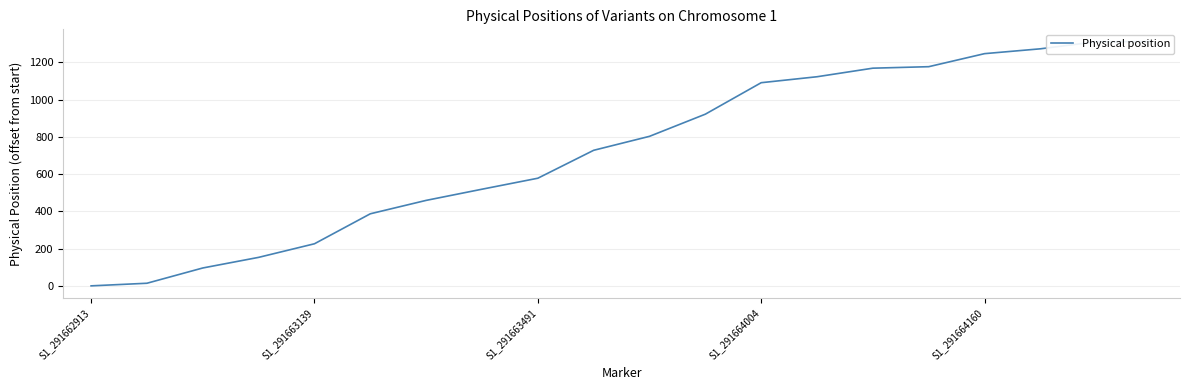

How many categories are shown in the chart?

20